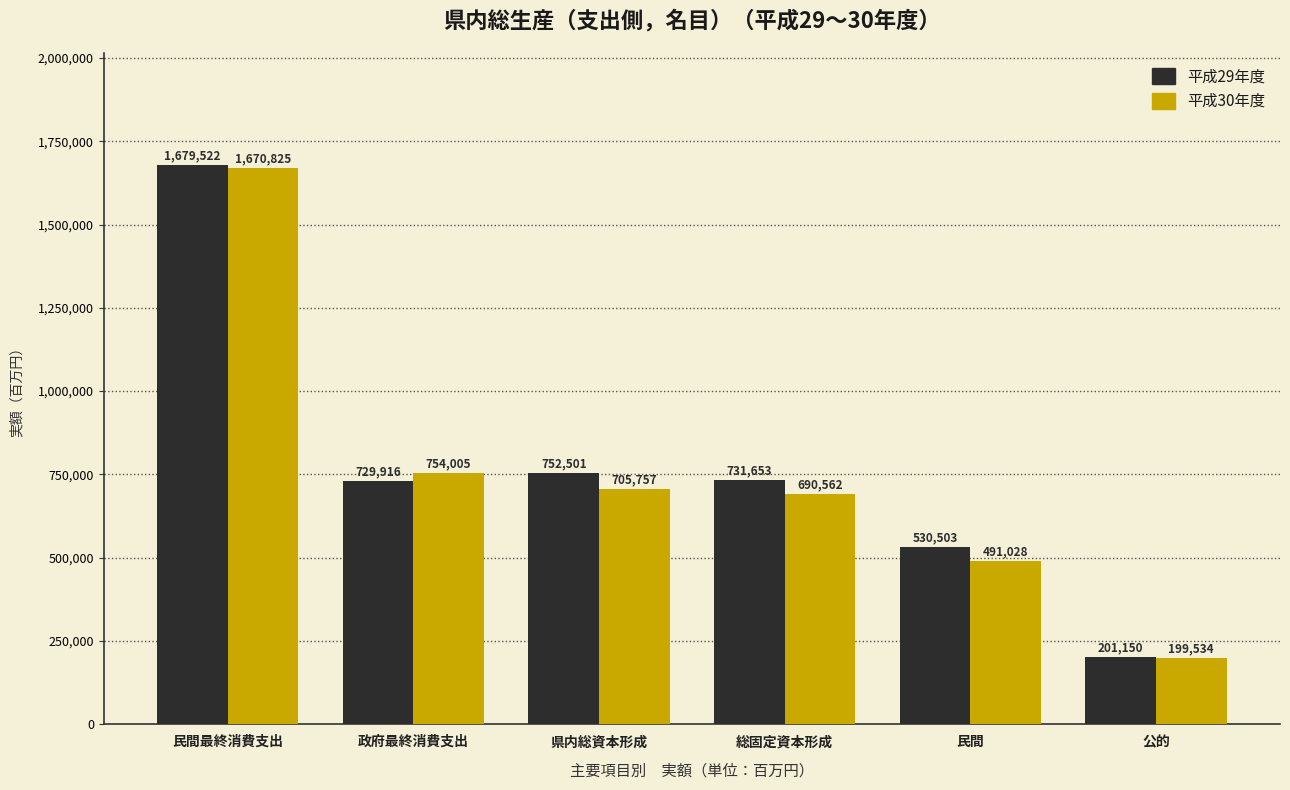

What is the difference between the maximum and minimum values in the 平成29年度 series?

1478372